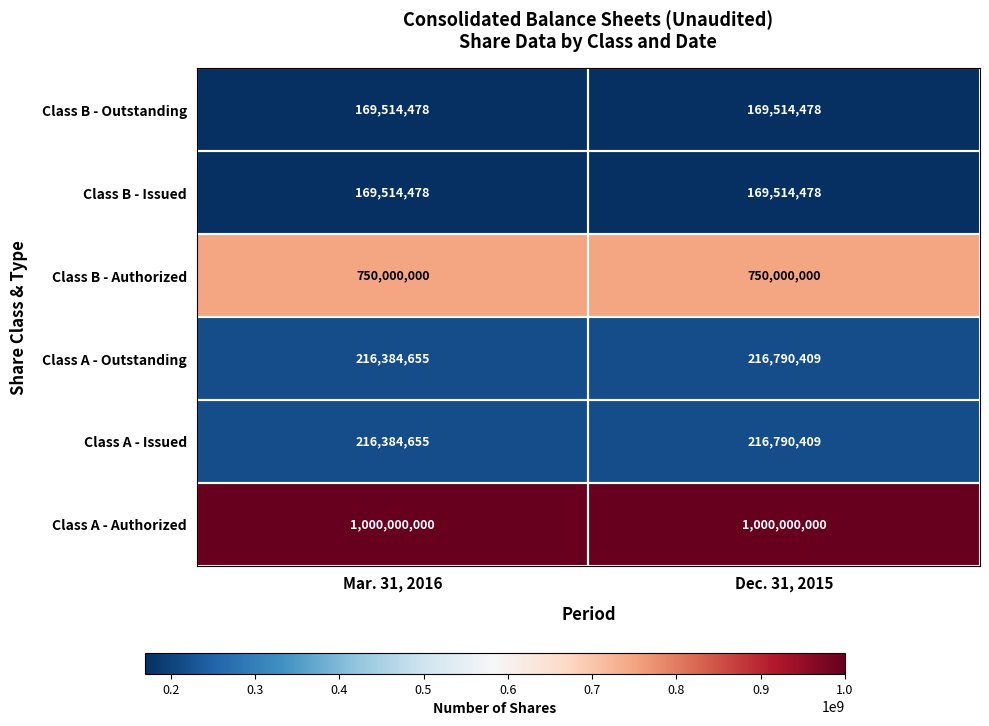

Where is Class A - Outstanding nearest to the value 216587532?

Mar. 31, 2016